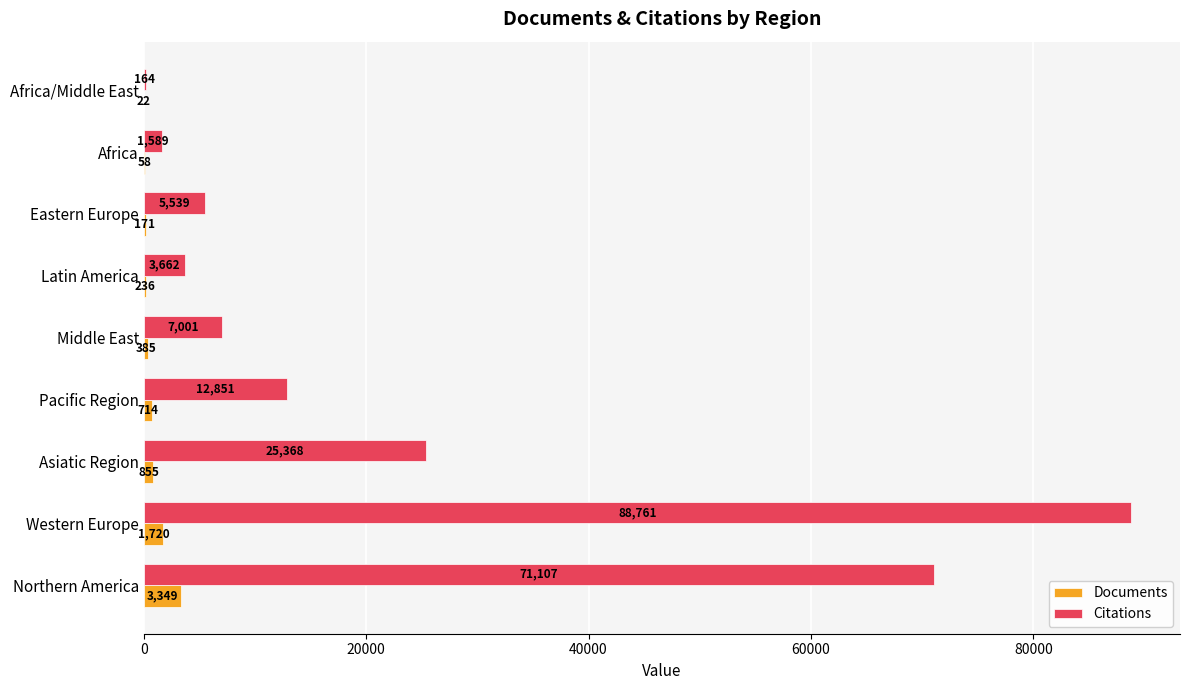

What is the greatest value displayed?

88761